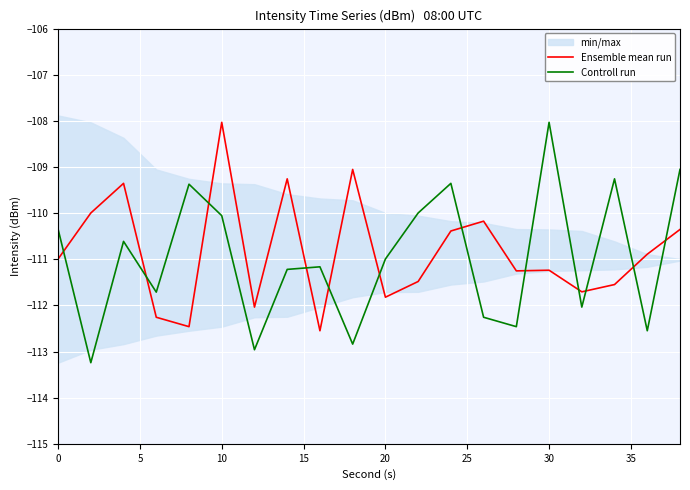

Rank the series by their average value, from highest to lowest.

Ensemble mean run, Controll run